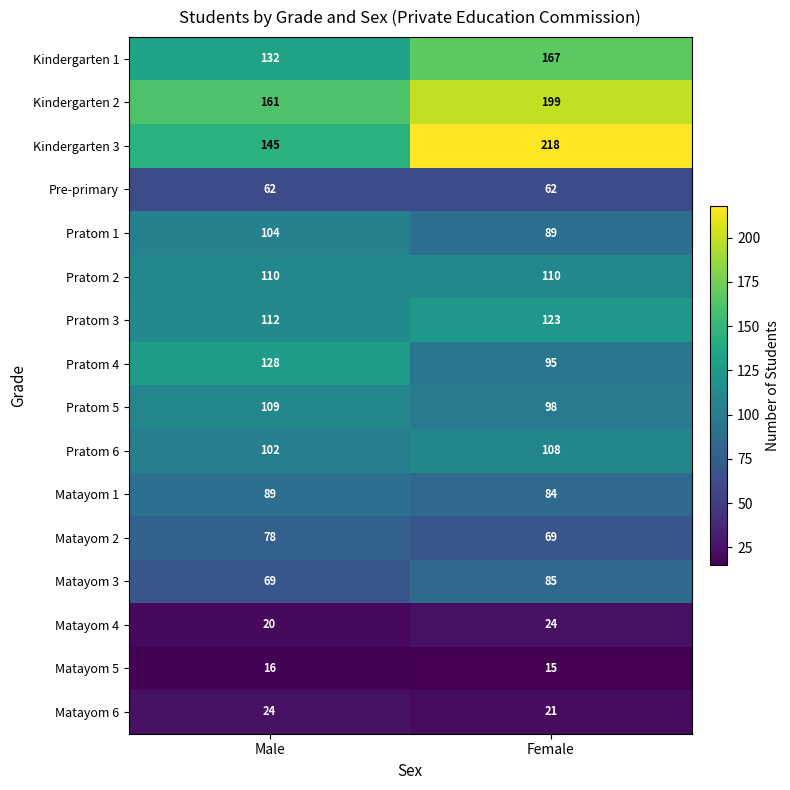

Which label corresponds to the largest value in the chart?

Female